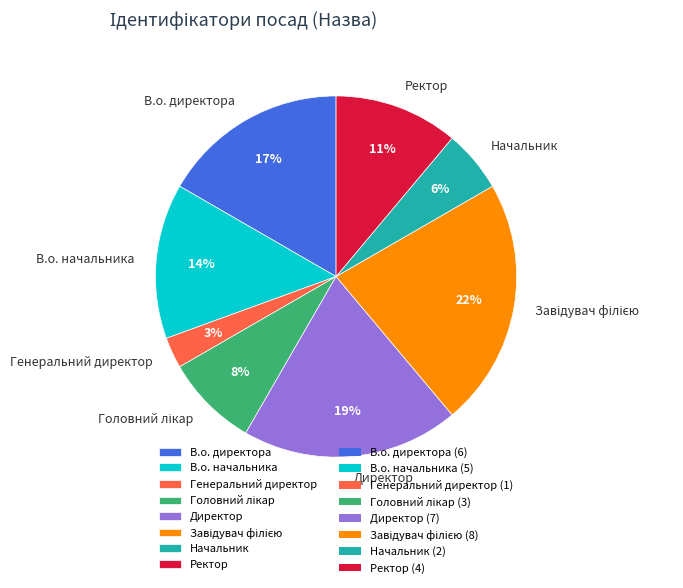

Is it true that В.о. директора is 5% of the pie?

False